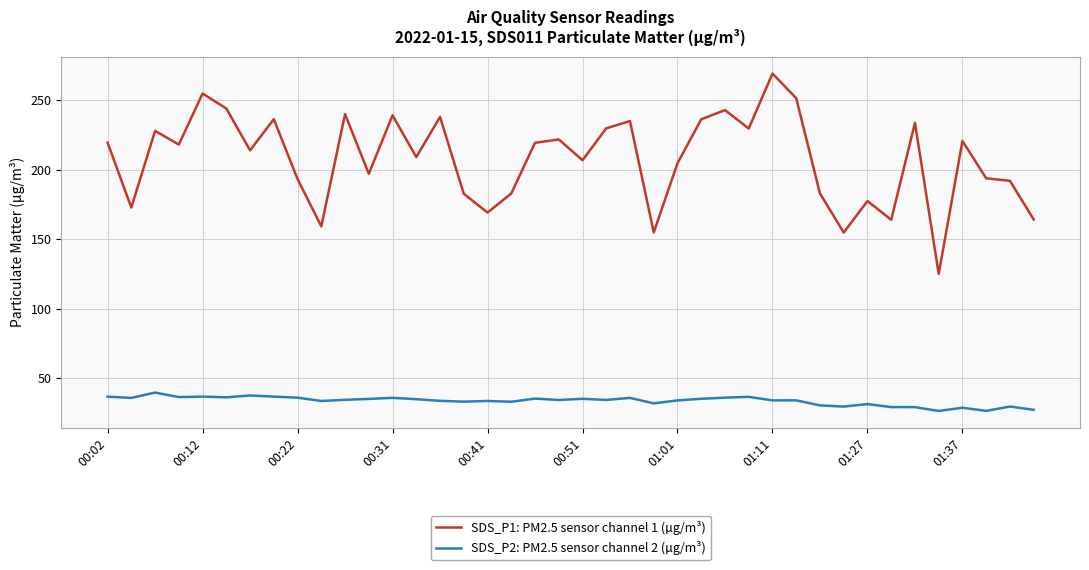

Rank the series by their maximum value, from highest to lowest.

SDS_P1: PM2.5 sensor channel 1 (µg/m³), SDS_P2: PM2.5 sensor channel 2 (µg/m³)